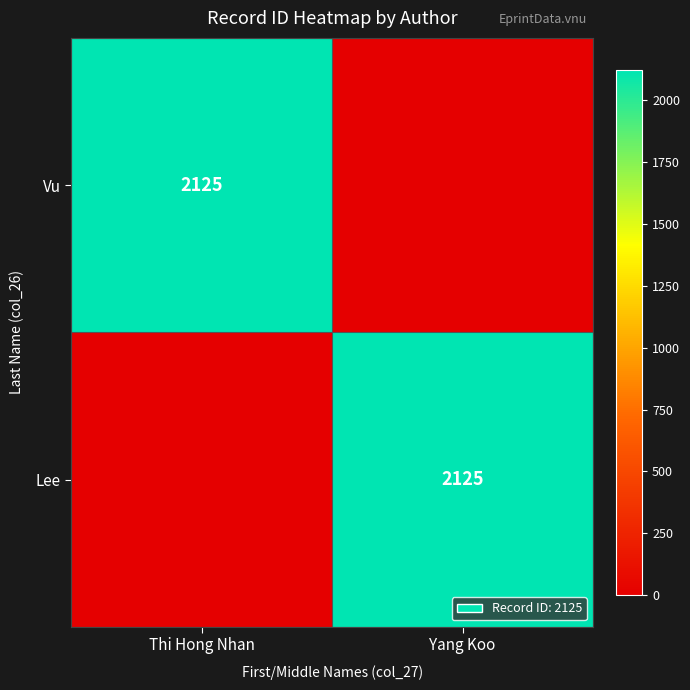

Is it true that Lee equals 1107 at Yang Koo?

False